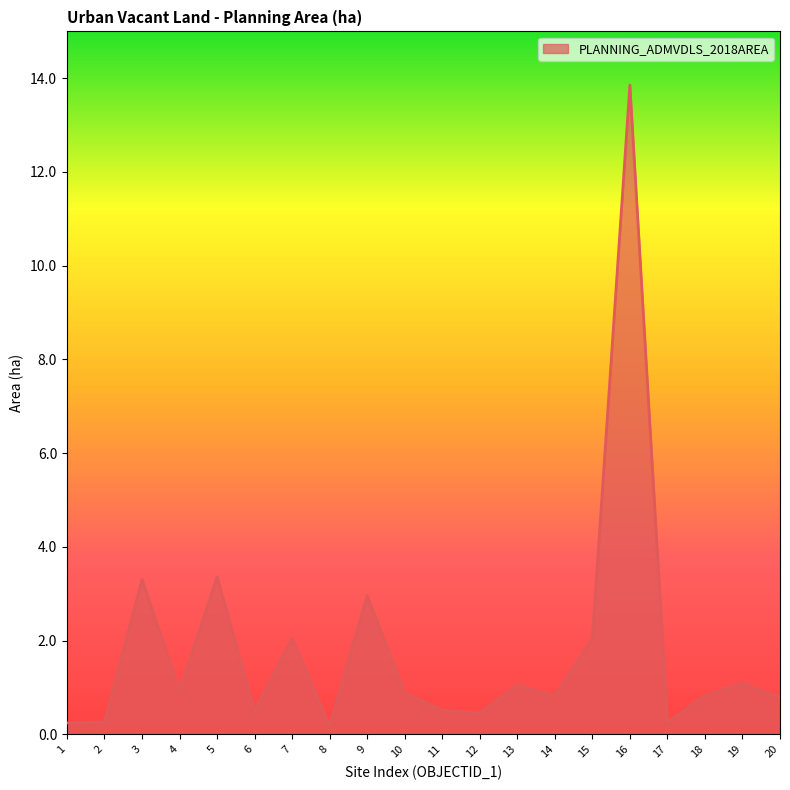

What value does the data have at 14?

0.8